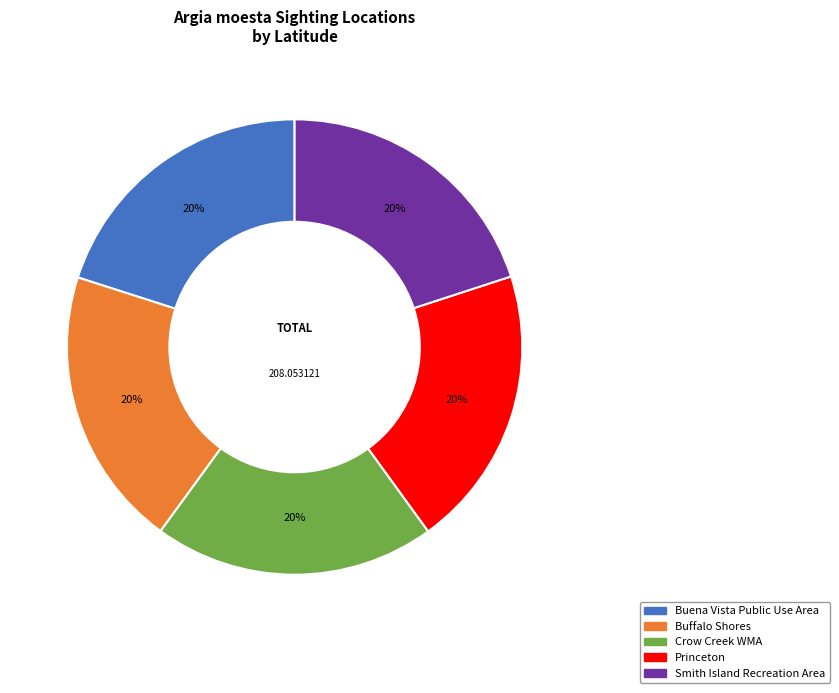

Is there a majority slice in this chart?

No